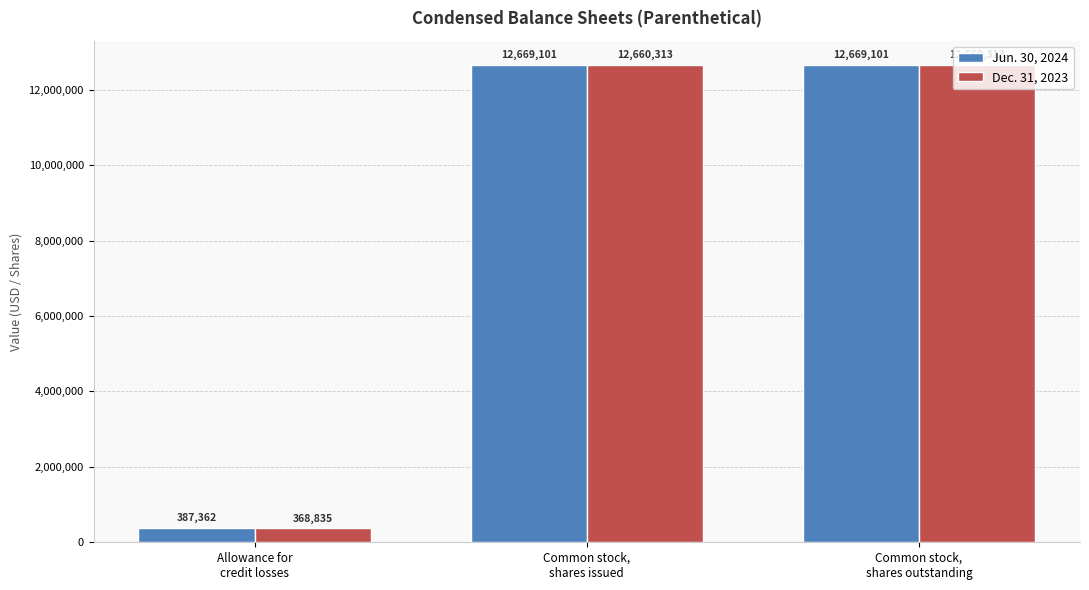

What is the average value of the Dec. 31, 2023 series?

8563154